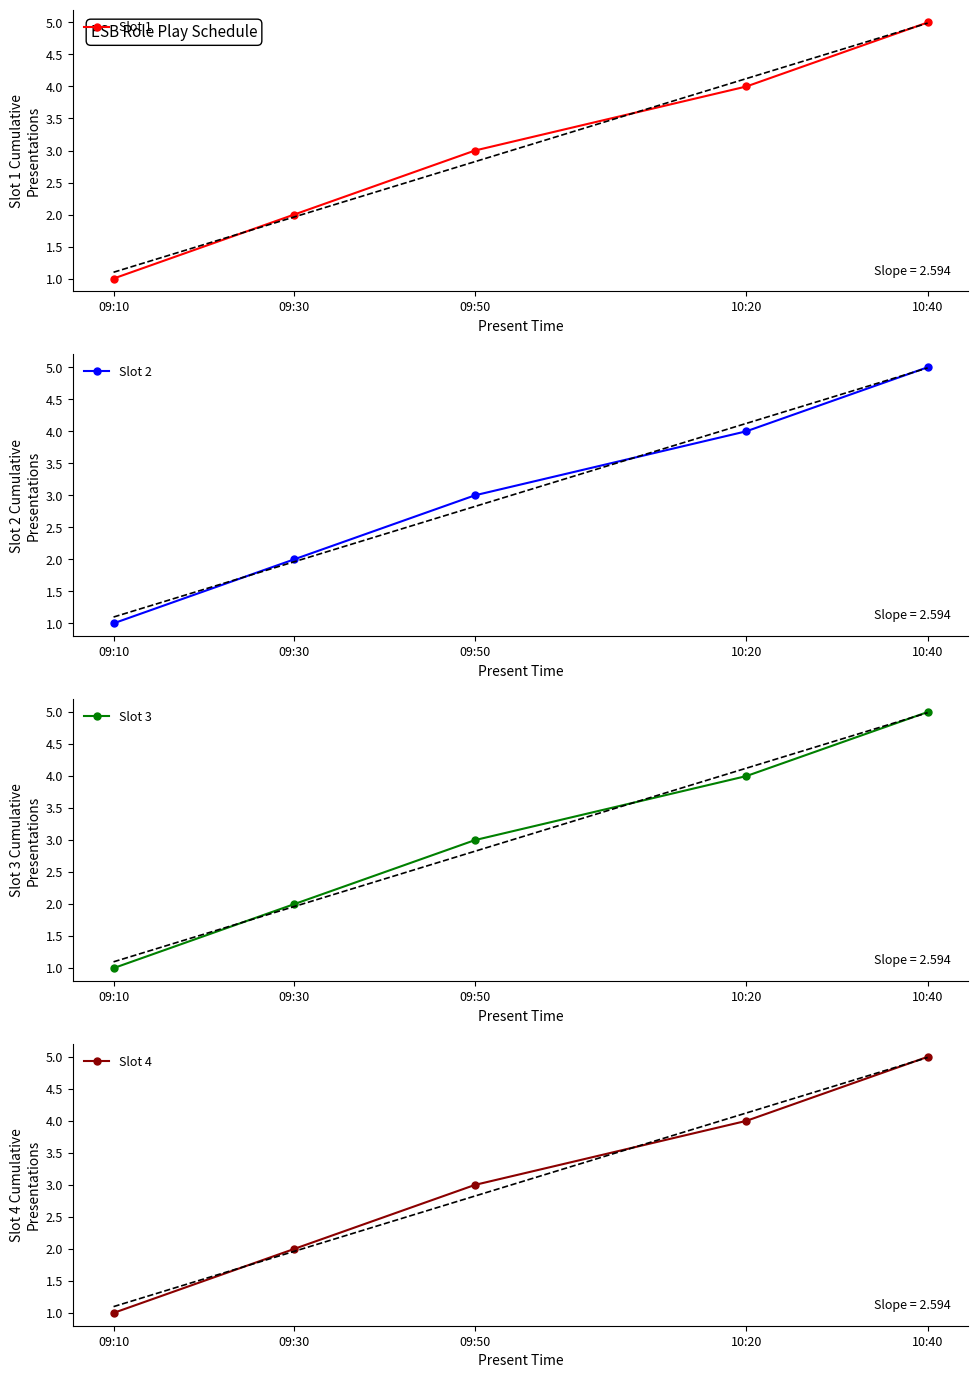

How many data points in Slot 2 are above 3?

2